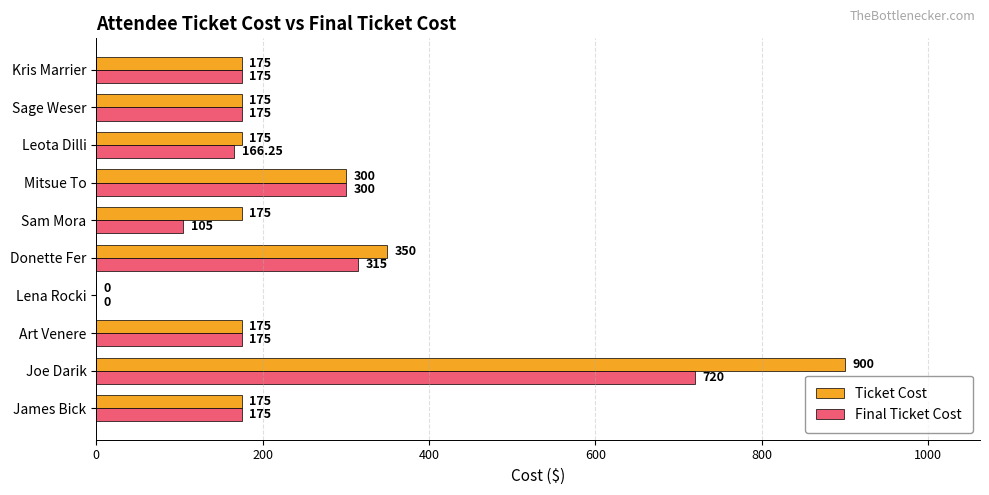

At which label is Final Ticket Cost closest to 360?

Donette Fer